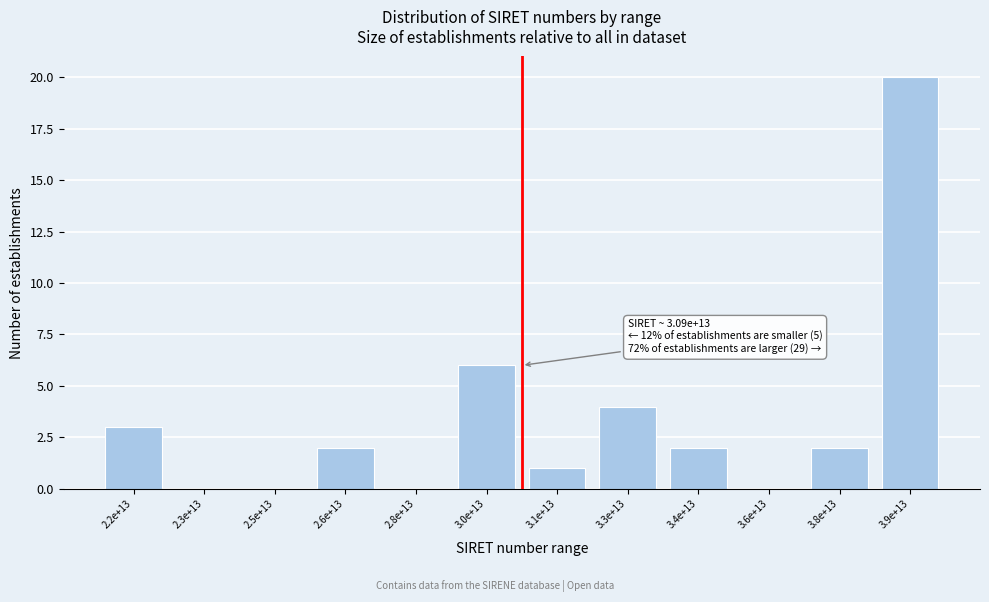

Reading left to right, list all the values displayed in this chart.

2.2e+13=3	2.3e+13=0	2.5e+13=0	2.6e+13=2	2.8e+13=0	3.0e+13=6	3.1e+13=1	3.3e+13=4	3.4e+13=2	3.6e+13=0	3.8e+13=2	3.9e+13=20